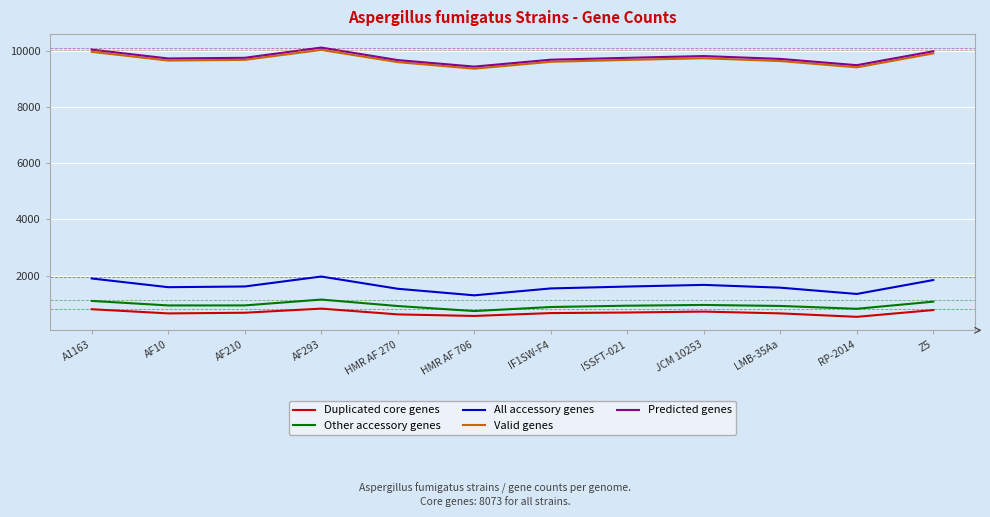

True or false: Other accessory genes and Predicted genes intersect in this chart.

False